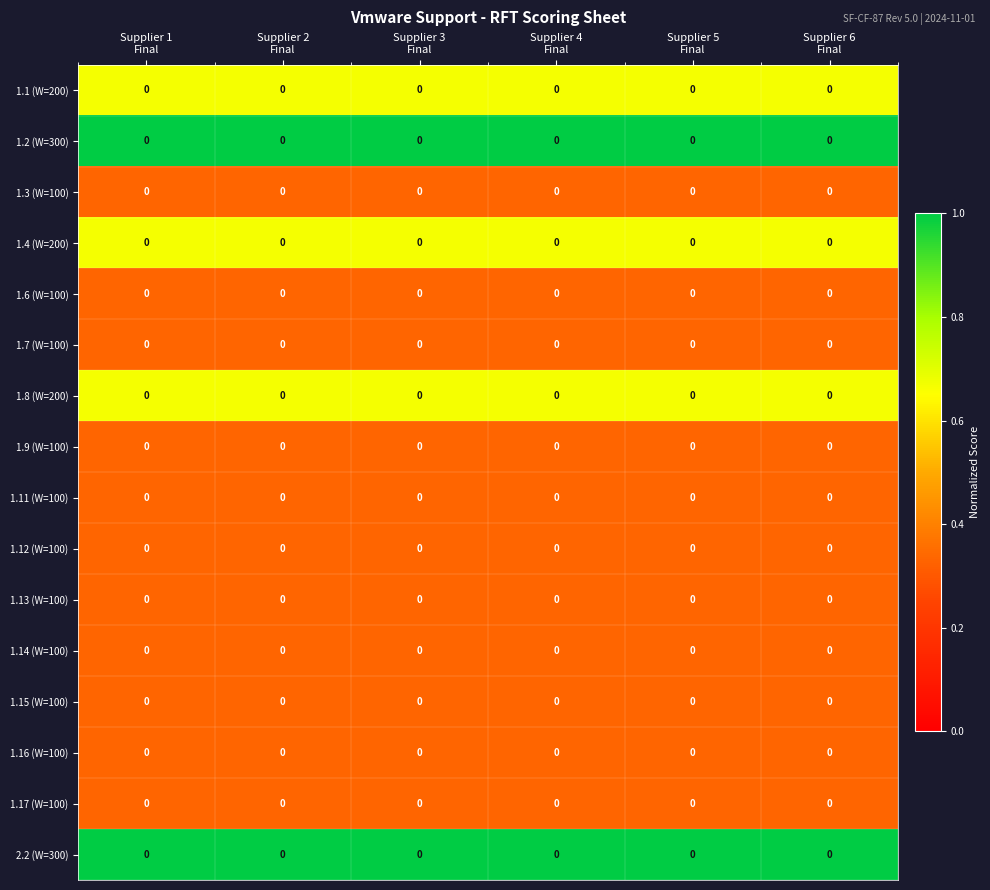

Count the number of categories in the chart.

6